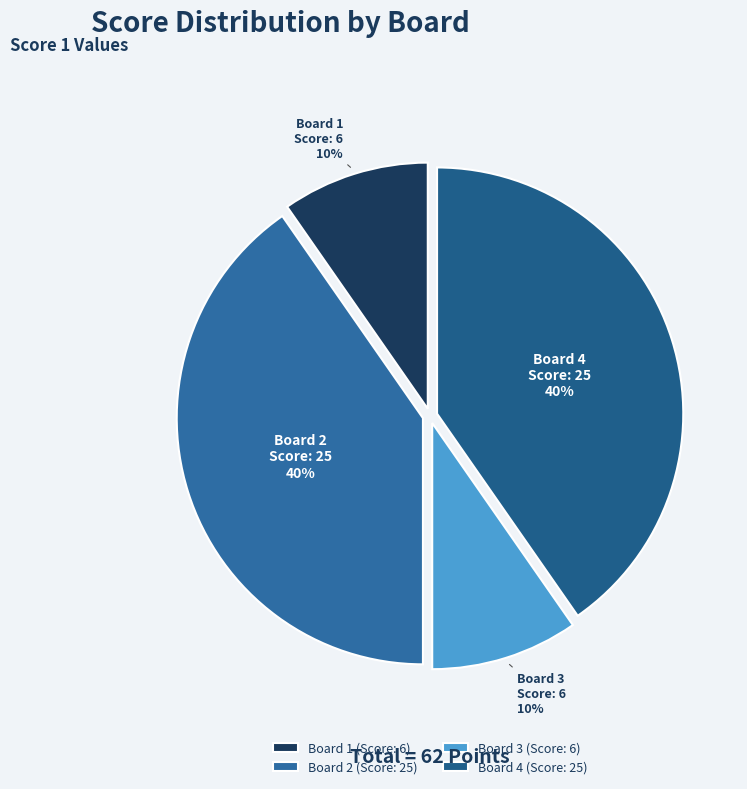

To the nearest percent, what percentage of the pie is Board 1?

10%